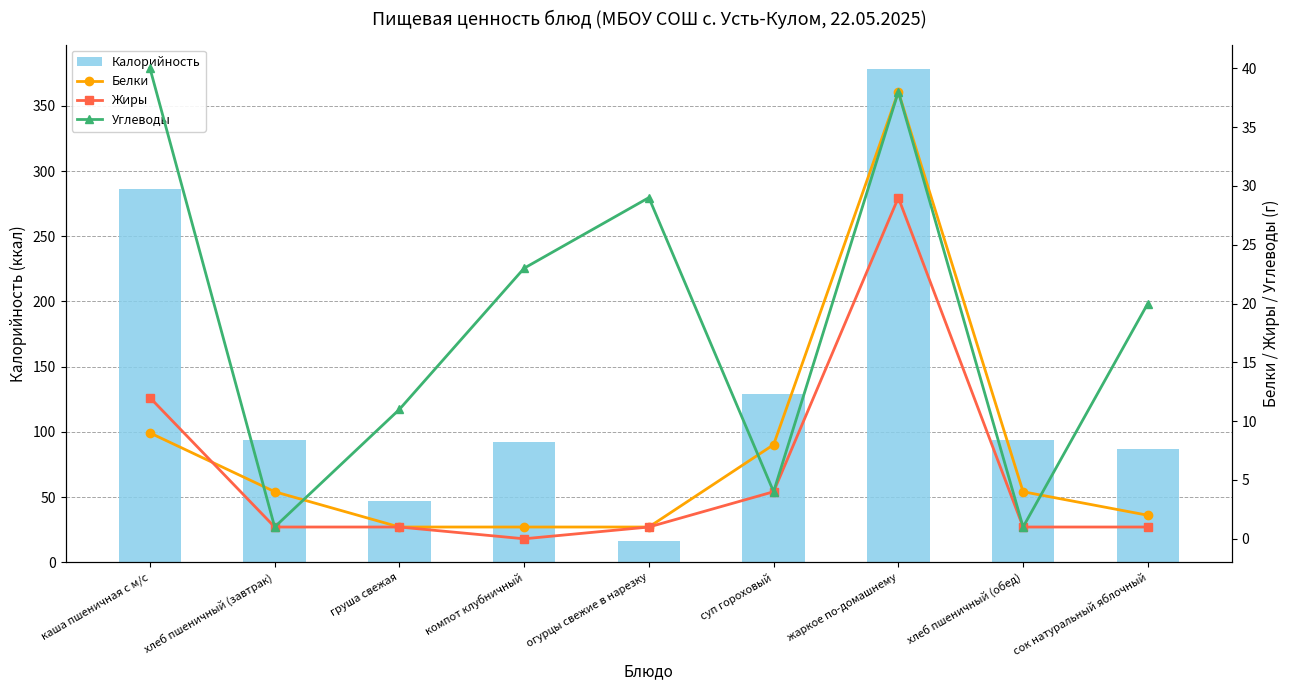

At how many categories does at least one series exceed 265?

2